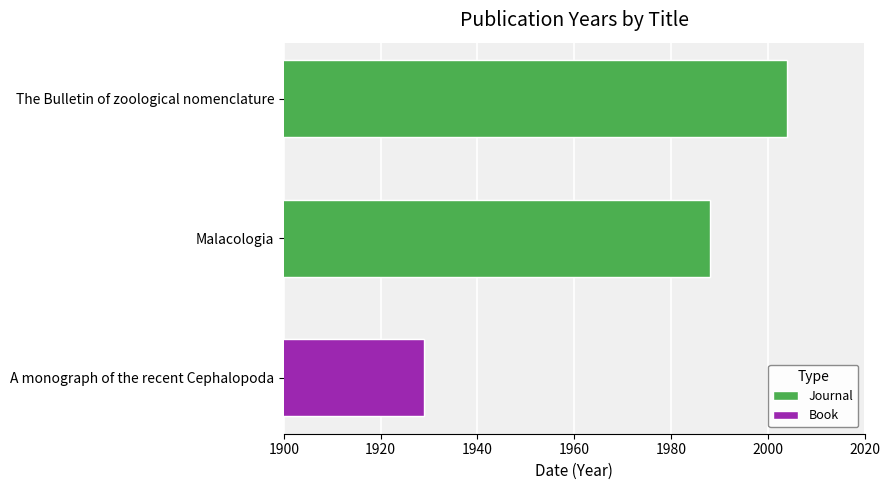

What is the label of the 2nd bar from the right?

Malacologia